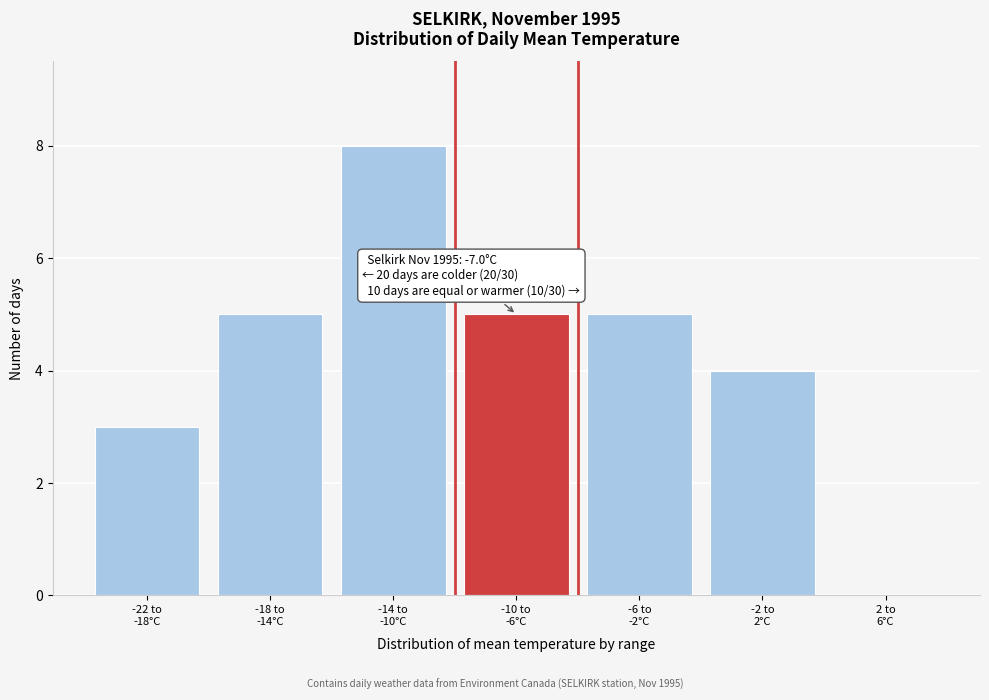

What is the sum of all values?

30